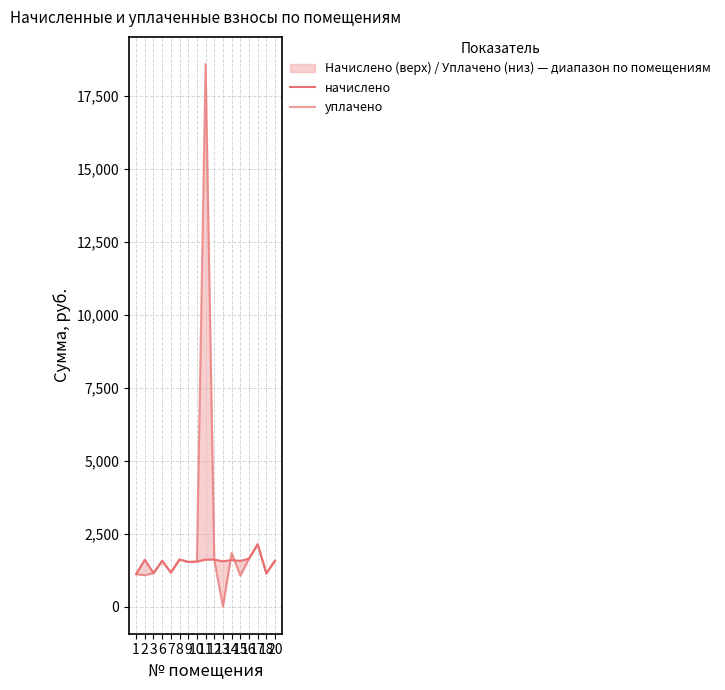

What are all the series names shown in the legend?

начислено, уплачено